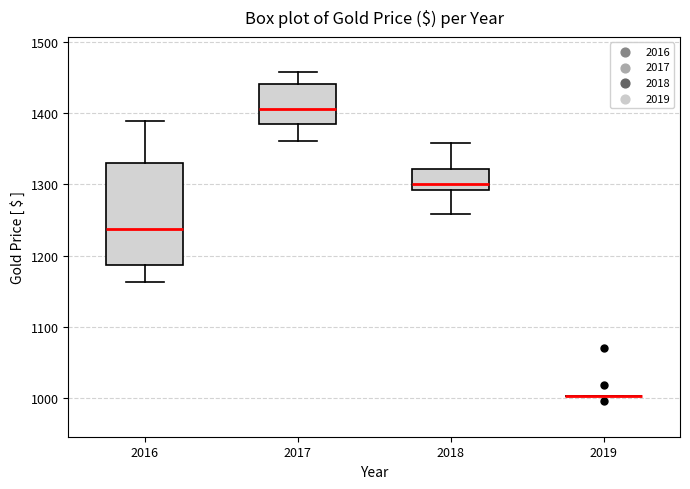

Reading left to right, read every box against the y-axis: the position of its median line, the range the box covers, and the ends of its whiskers. The values are not printed on the chart, so give them approximately, as read against the axis.

2016: median 1240, box 1190 to 1330, whiskers 1160 to 1390
2017: median 1410, box 1390 to 1440, whiskers 1360 to 1460
2018: median 1300, box 1290 to 1320, whiskers 1260 to 1360
2019: box collapsed to a line at 1000, whiskers 1000 to 1000